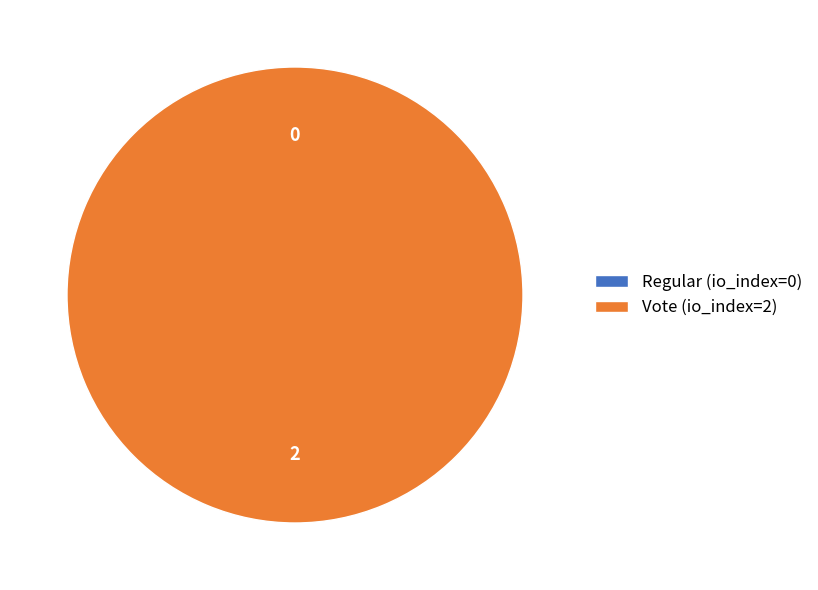

What is the majority slice?

Vote (io_index=2)